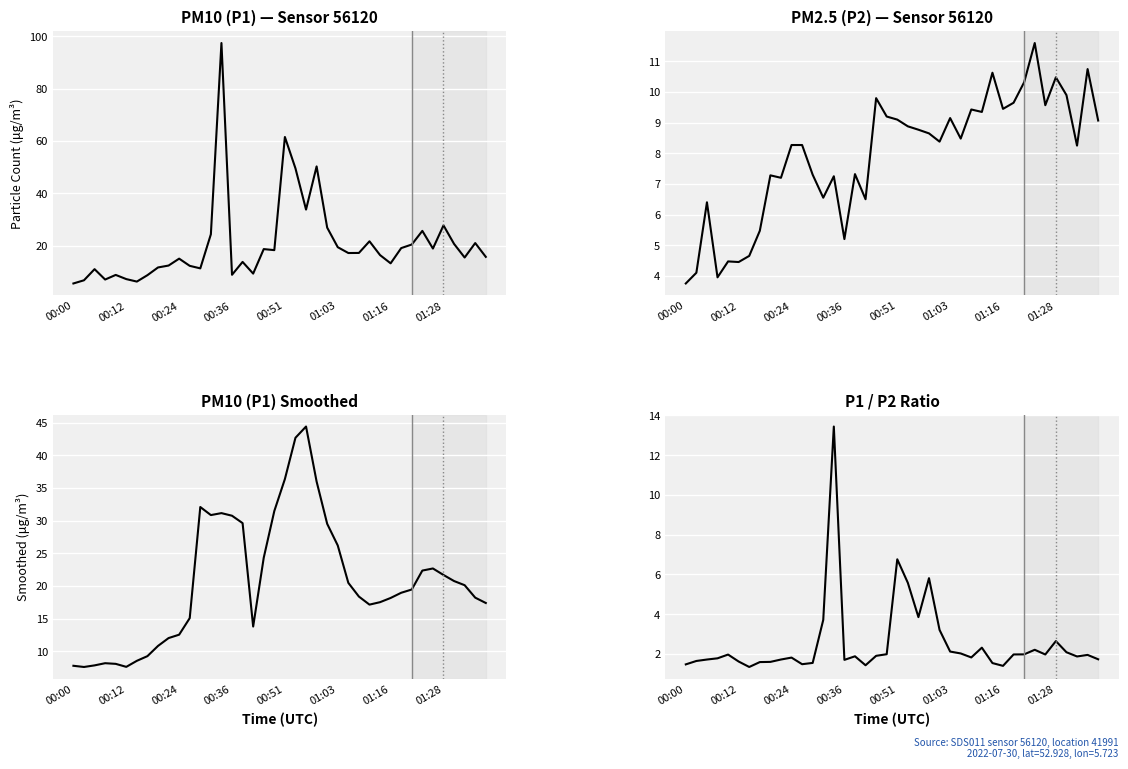

Reading left to right, transcribe all the data shown in this chart.

P1: 5.5	6.8	11.0	7.0	8.8	7.2	6.2	8.7	11.7	12.4	15.0	12.3	11.3	24.3	97.5	8.8	13.8	9.3	18.7	18.3	61.5	49.5	33.8	50.3	26.9	19.4	17.2	17.2	21.6	16.4	13.2	19.1	20.4	25.6	18.9	27.7	20.6	15.4	21.0	15.7
P2: 3.8	4.1	6.4	4.0	4.5	4.5	4.7	5.5	7.3	7.2	8.3	8.3	7.3	6.5	7.2	5.2	7.3	6.5	9.8	9.2	9.1	8.9	8.8	8.7	8.4	9.2	8.5	9.4	9.3	10.6	9.4	9.7	10.3	11.6	9.6	10.5	9.9	8.2	10.8	9.1
P1 (smoothed): 7.8	7.6	7.8	8.2	8.1	7.6	8.5	9.2	10.8	12.0	12.5	15.1	32.1	30.8	31.1	30.7	29.6	13.8	24.3	31.5	36.4	42.7	44.4	36.0	29.5	26.2	20.5	18.4	17.1	17.5	18.1	18.9	19.4	22.3	22.7	21.7	20.7	20.1	18.2	17.4
P1/P2 Ratio: 1.5	1.6	1.7	1.8	2.0	1.6	1.3	1.6	1.6	1.7	1.8	1.5	1.5	3.7	13.4	1.7	1.9	1.4	1.9	2.0	6.8	5.6	3.9	5.8	3.2	2.1	2.0	1.8	2.3	1.5	1.4	2.0	2.0	2.2	2.0	2.6	2.1	1.9	2.0	1.7